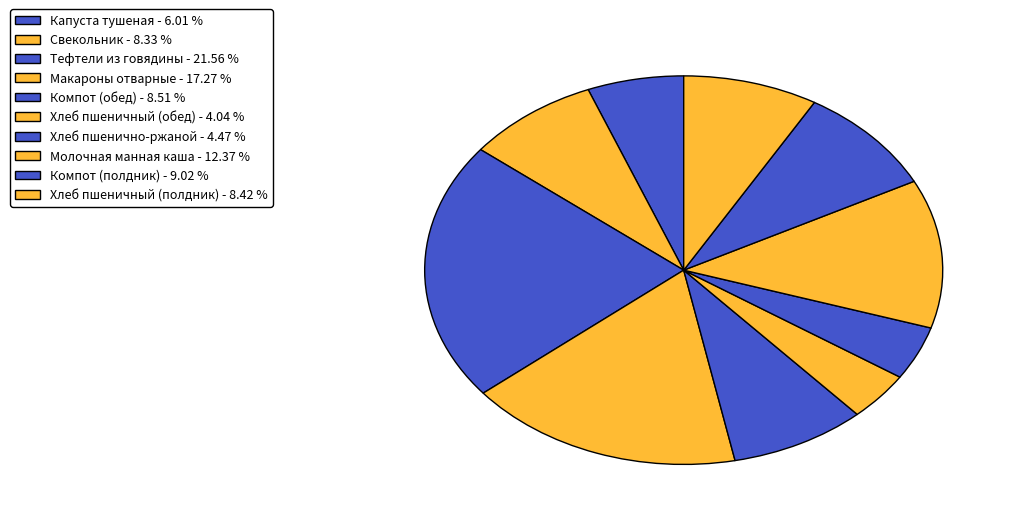

Is there a majority slice in this chart?

No